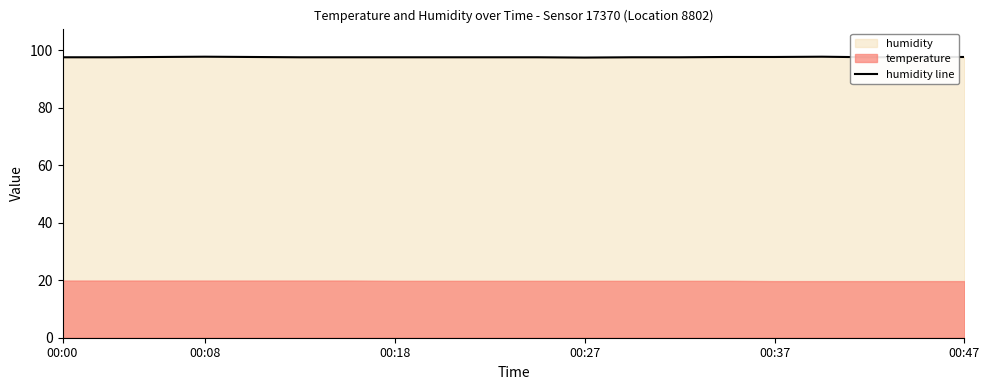

The chart shows a value of 97.6 at 8. True or false?

True